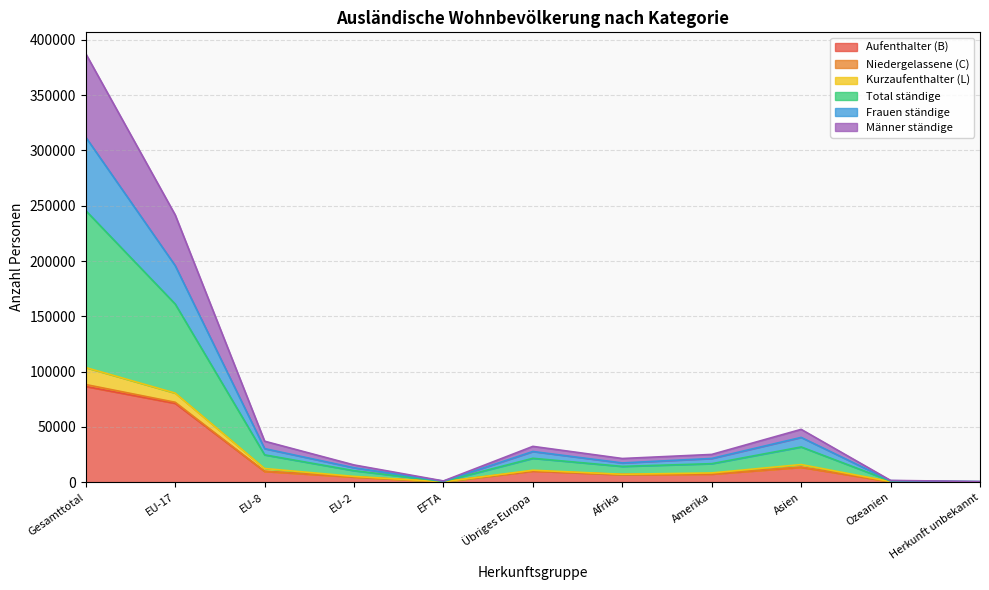

The Aufenthalter (B) series shows 86527 at Gesamttotal. True or false?

True